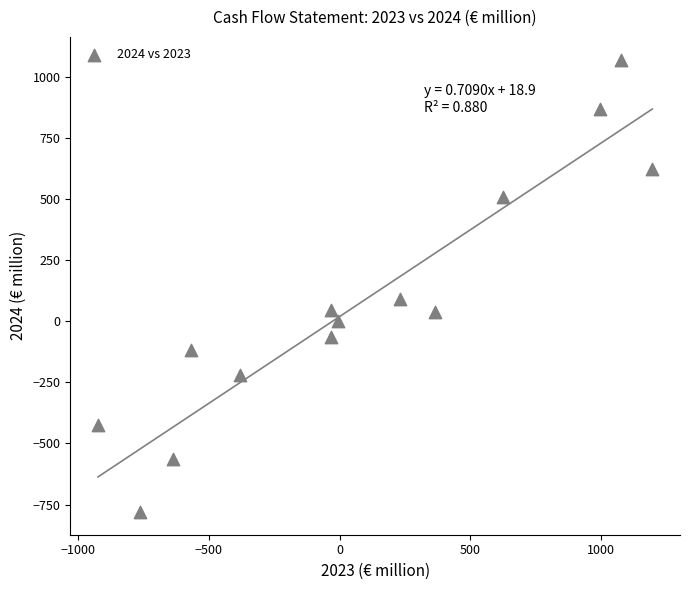

What is the range of X values (max minus min)?

2123